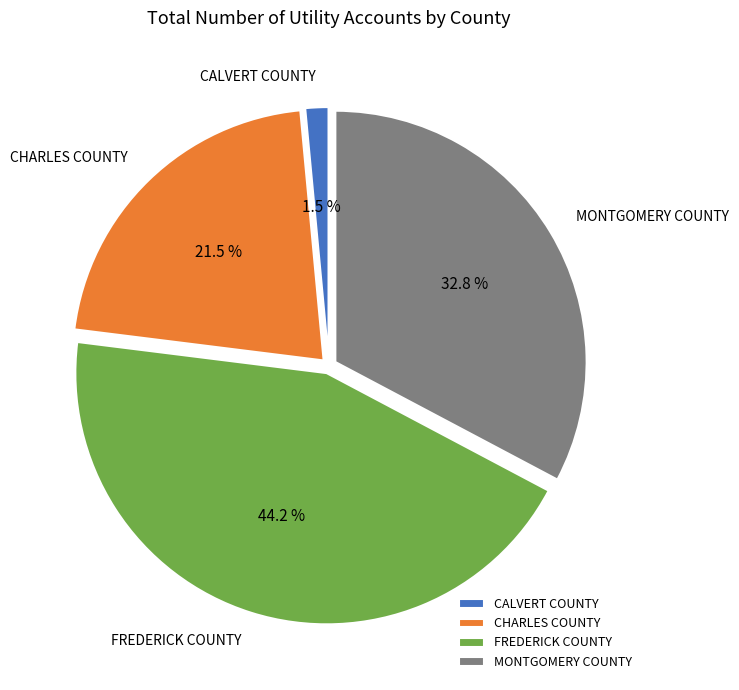

Which category has the biggest portion of the pie?

FREDERICK COUNTY